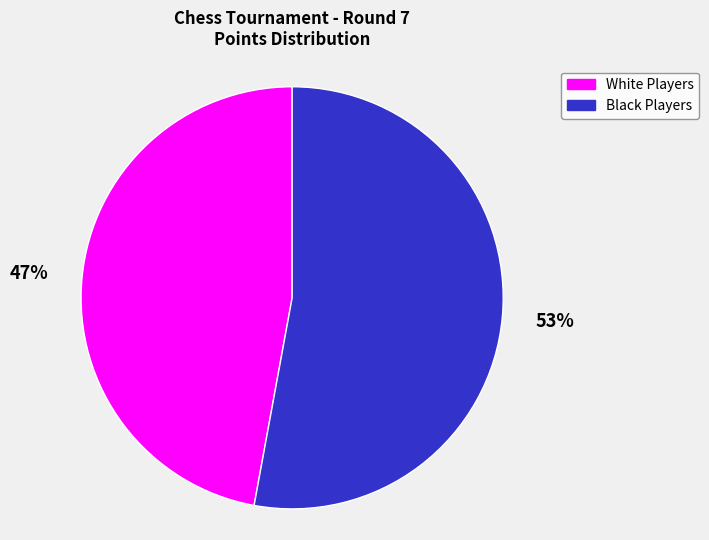

How many segments does this pie chart have?

2